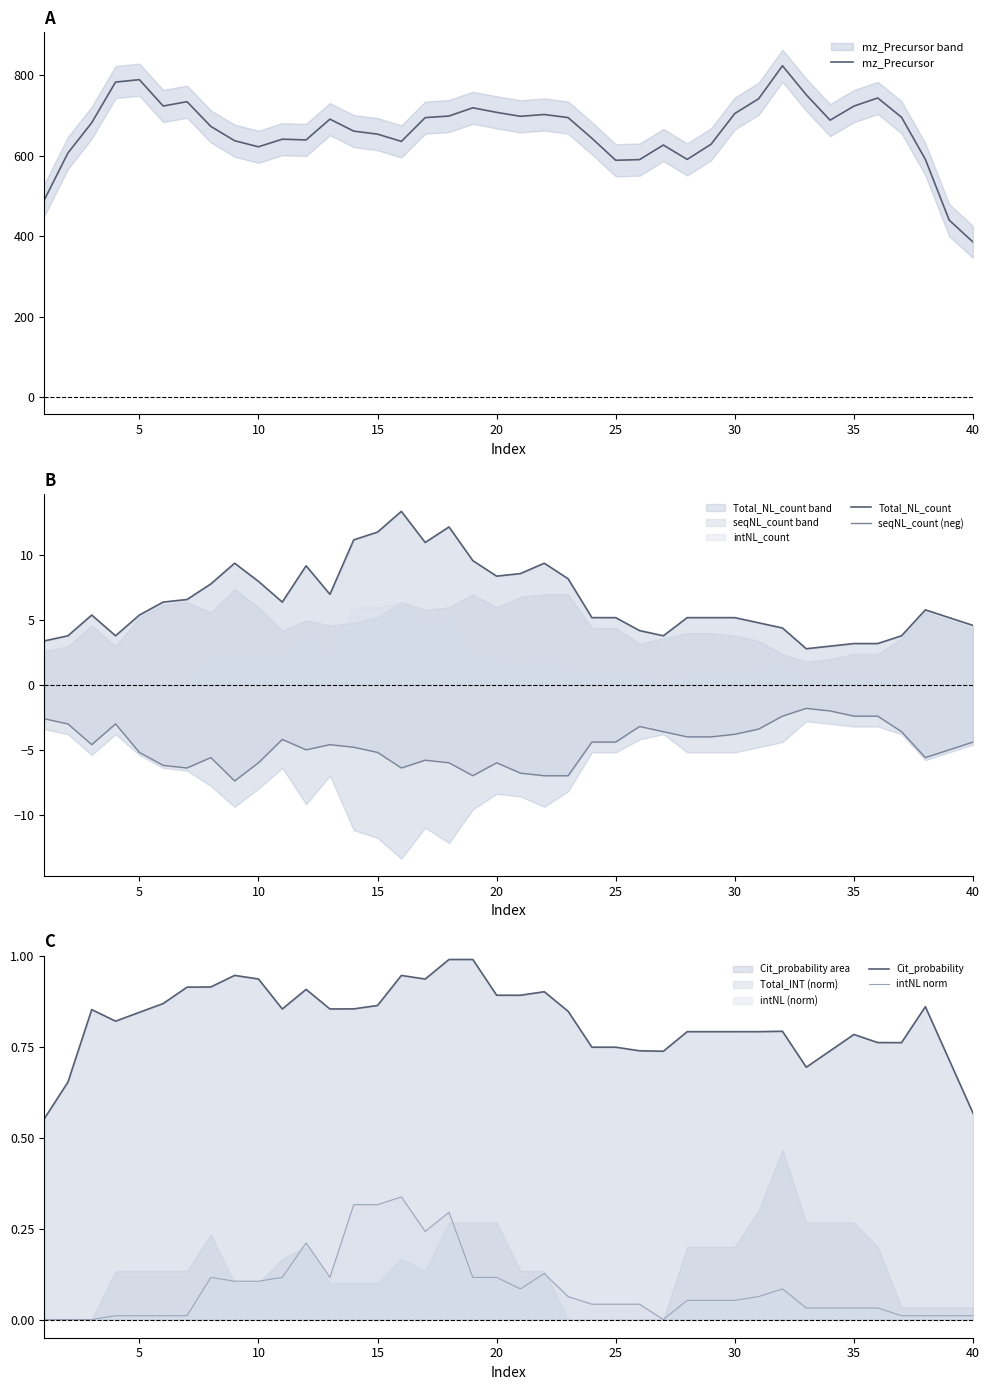

What are all the series names shown in the legend?

mz_Precursor, Total_NL_count, seqNL_count (neg), Cit_probability, intNL norm